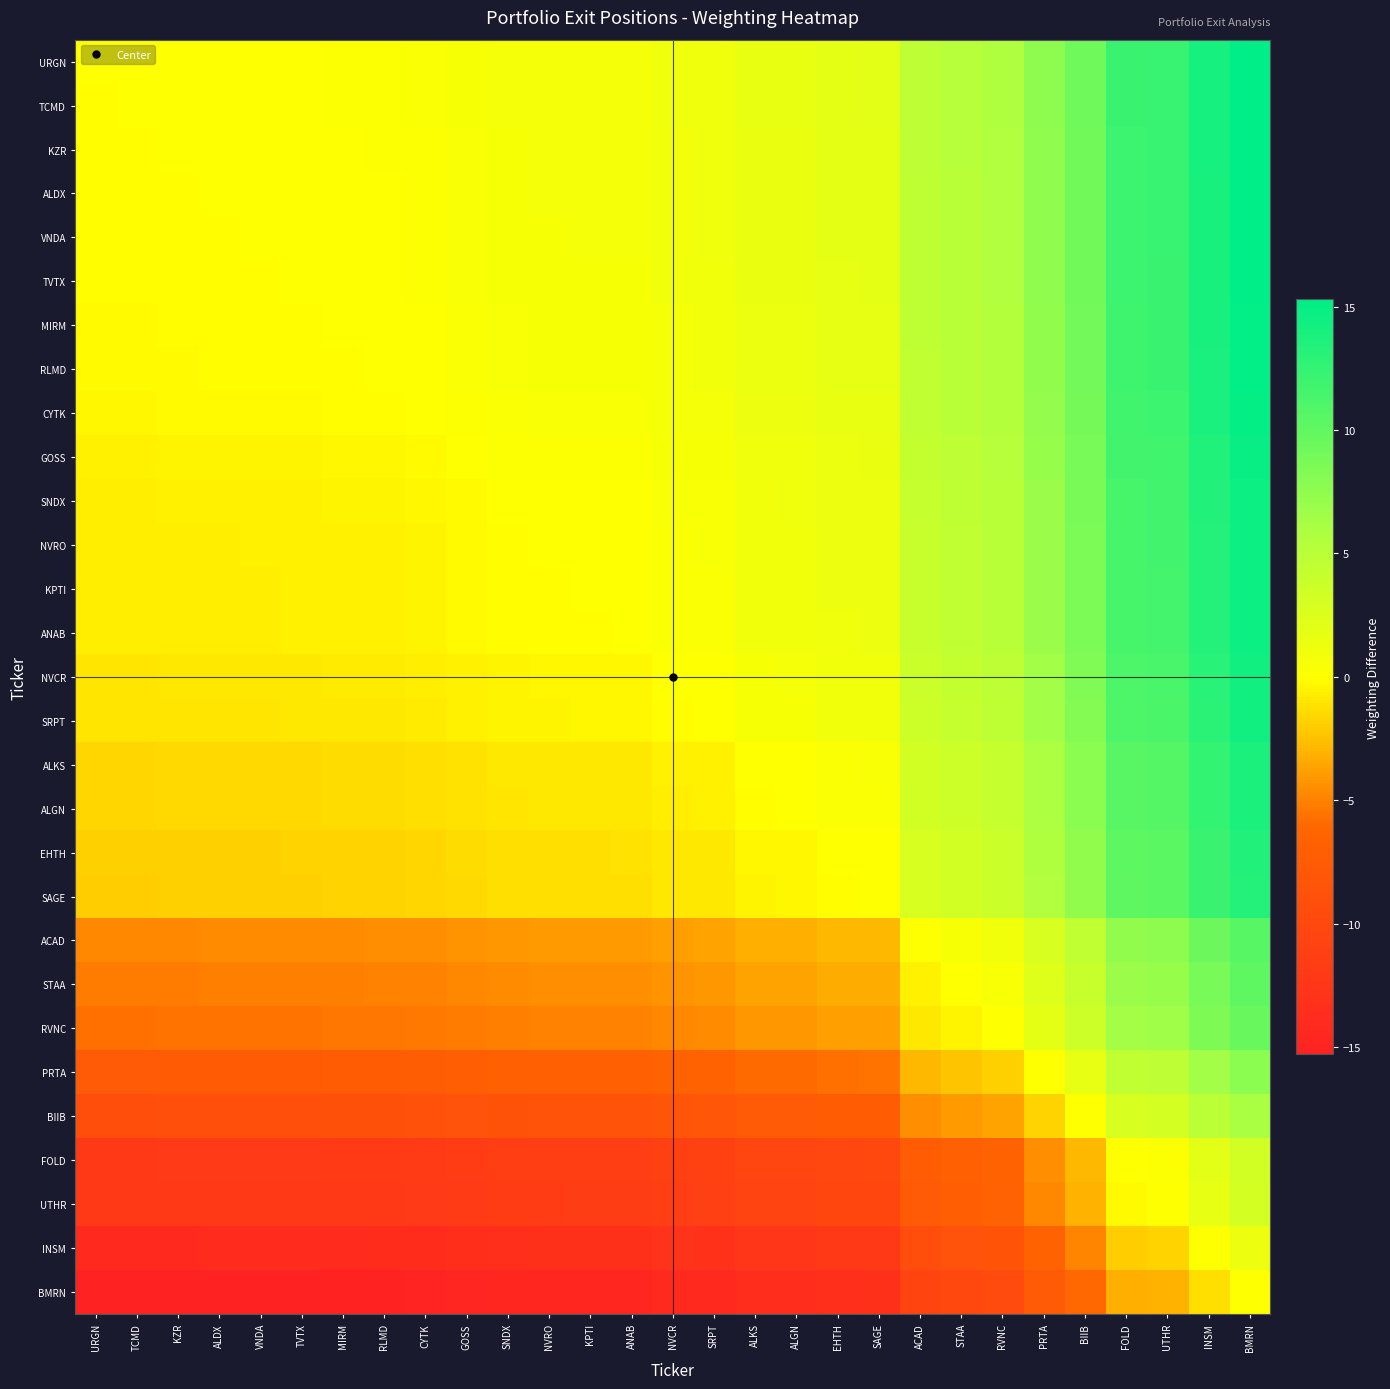

Between GOSS and TCMD, which is larger?

GOSS